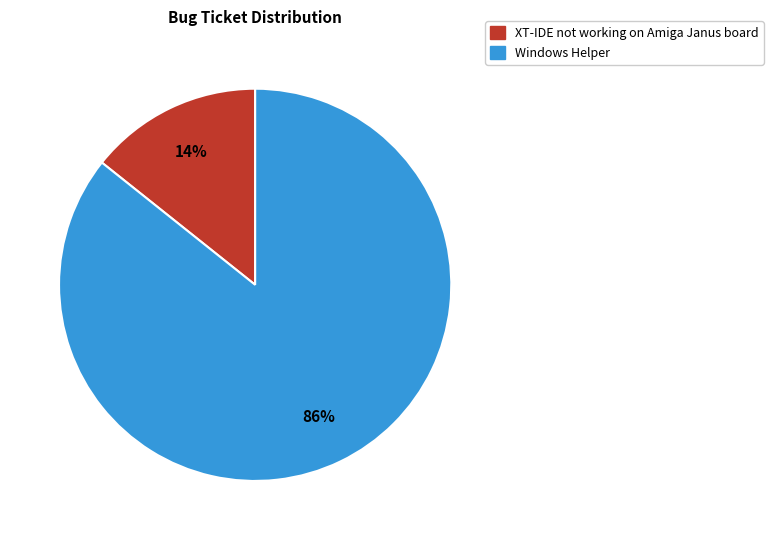

Which has a higher value, Windows Helper or XT-IDE not working on Amiga Janus board?

Windows Helper